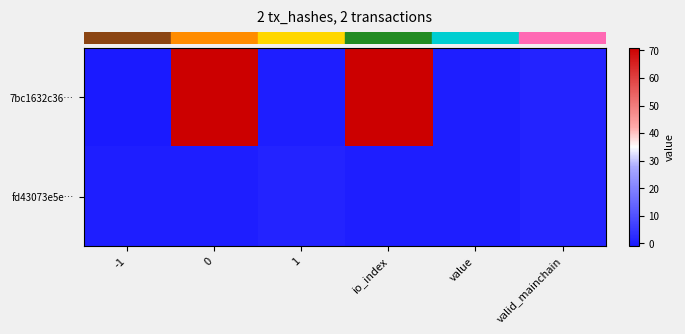

Which series has the largest range (max minus min)?

row_0